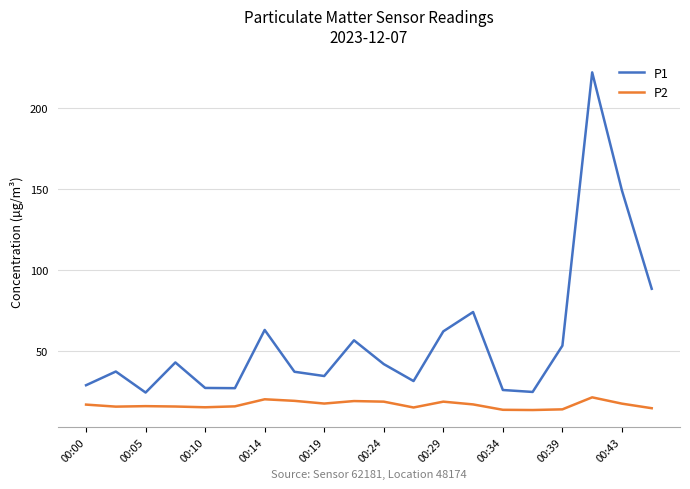

Rank the series by their average value, from highest to lowest.

P1, P2